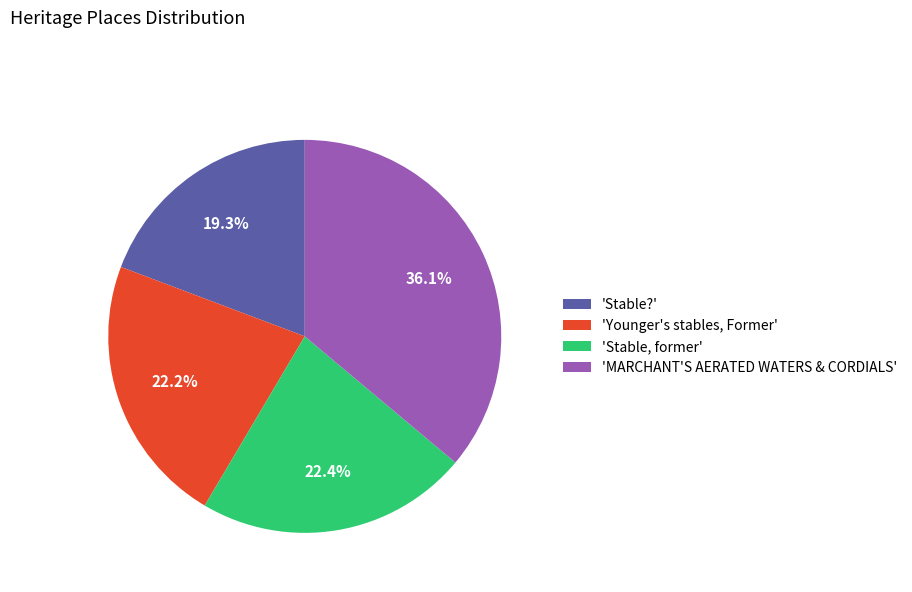

How many segments does this pie chart have?

4